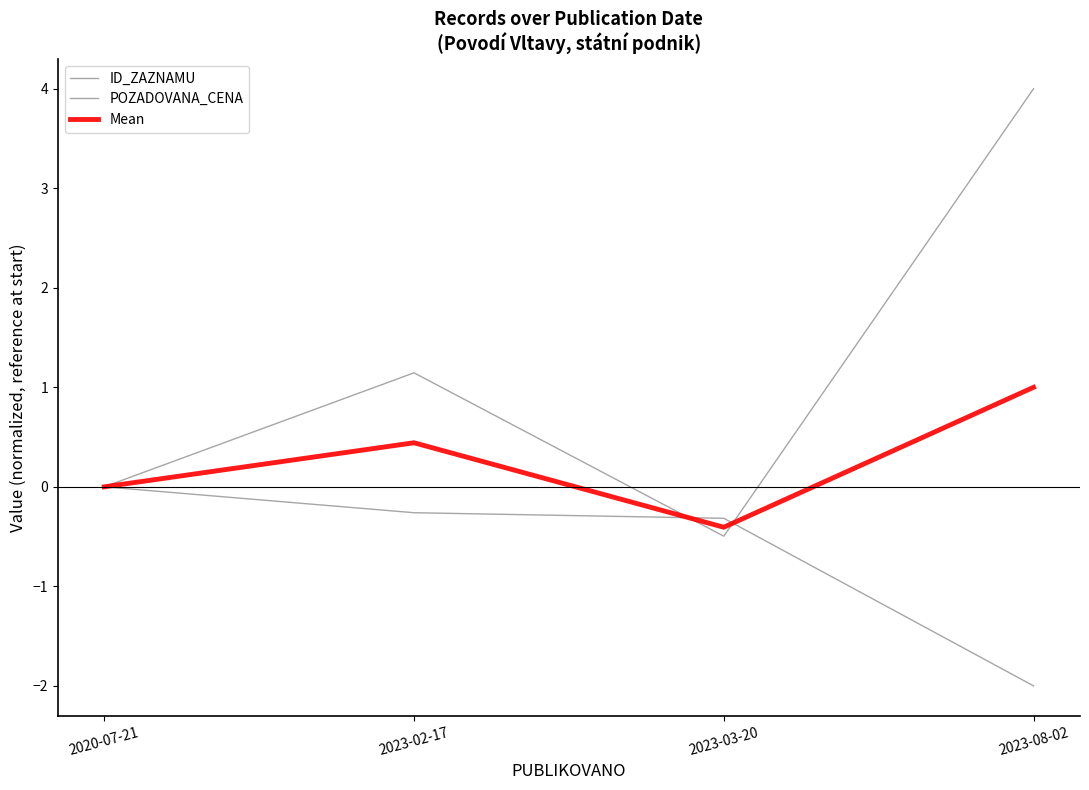

How many lines are shown in the chart?

3